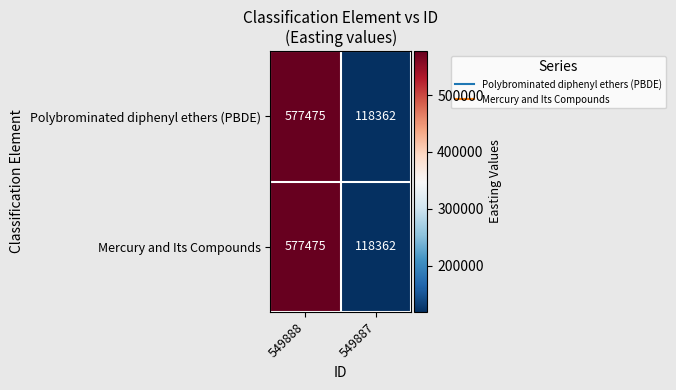

List the labels in order of Polybrominated diphenyl ethers (PBDE) value, largest first.

549888, 549887